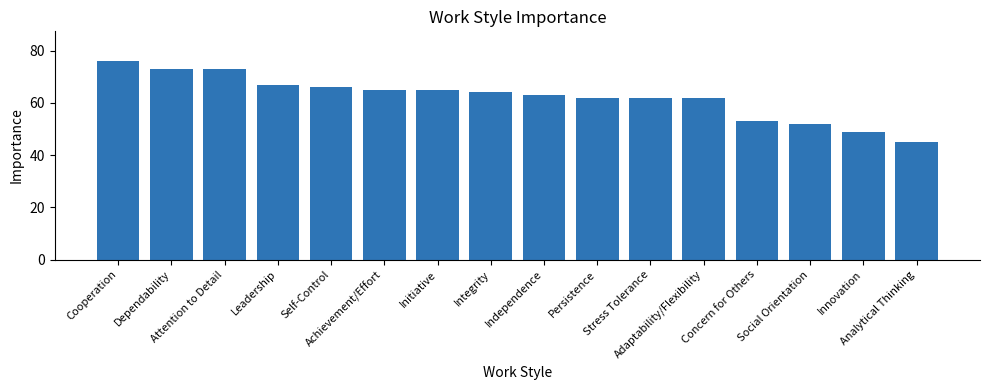

What is the average value?

62